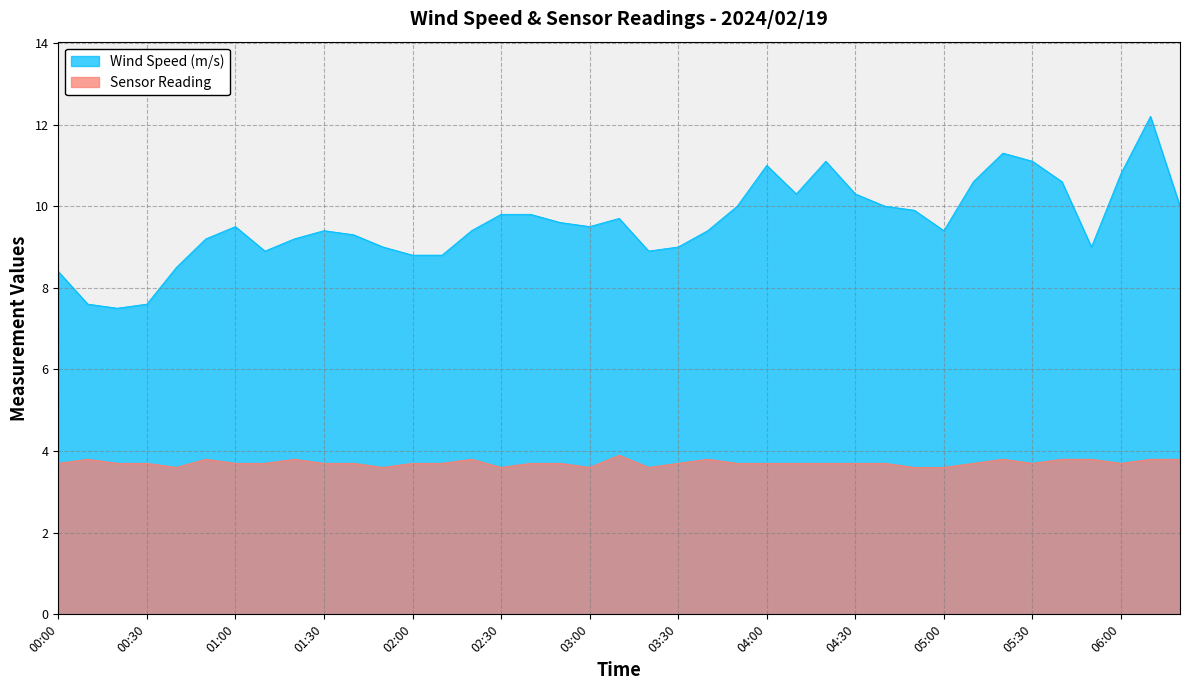

Where is the first local minimum for Wind Speed (m/s)?

00:20